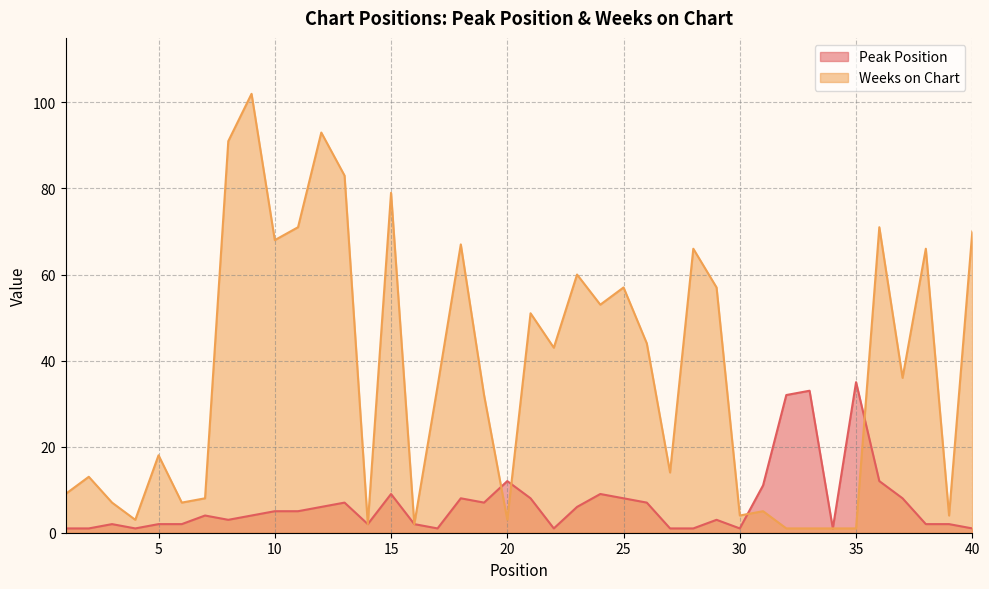

How many interior local valleys does the Peak Position series have?

8